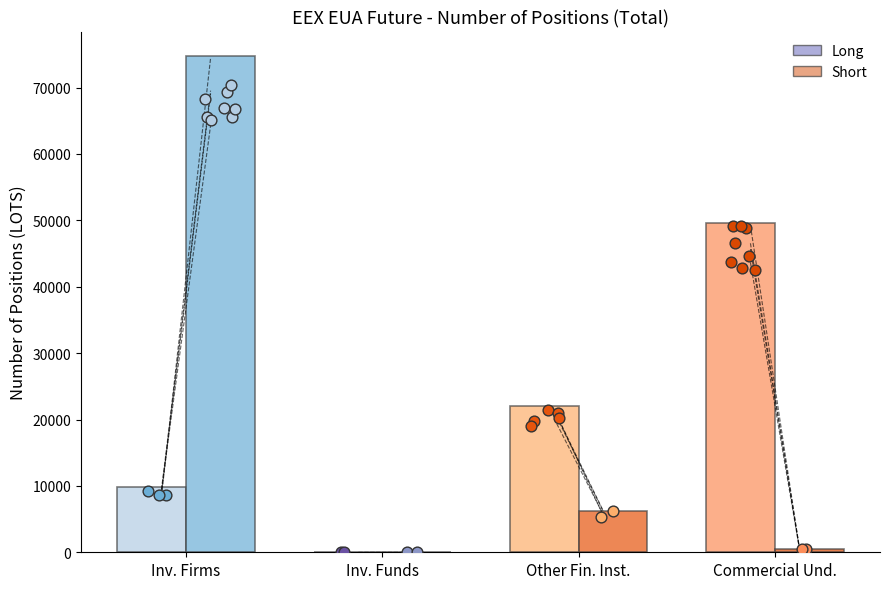

What are all the series names shown in the legend?

Long, Short